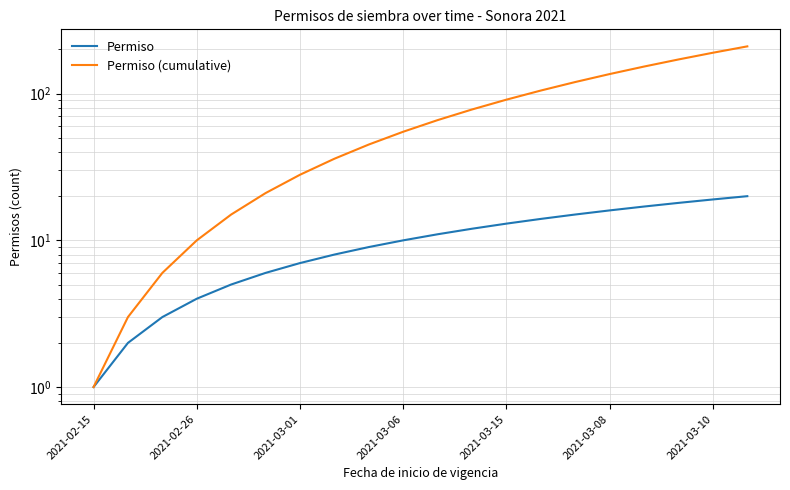

At how many categories does at least one series exceed 208?

1